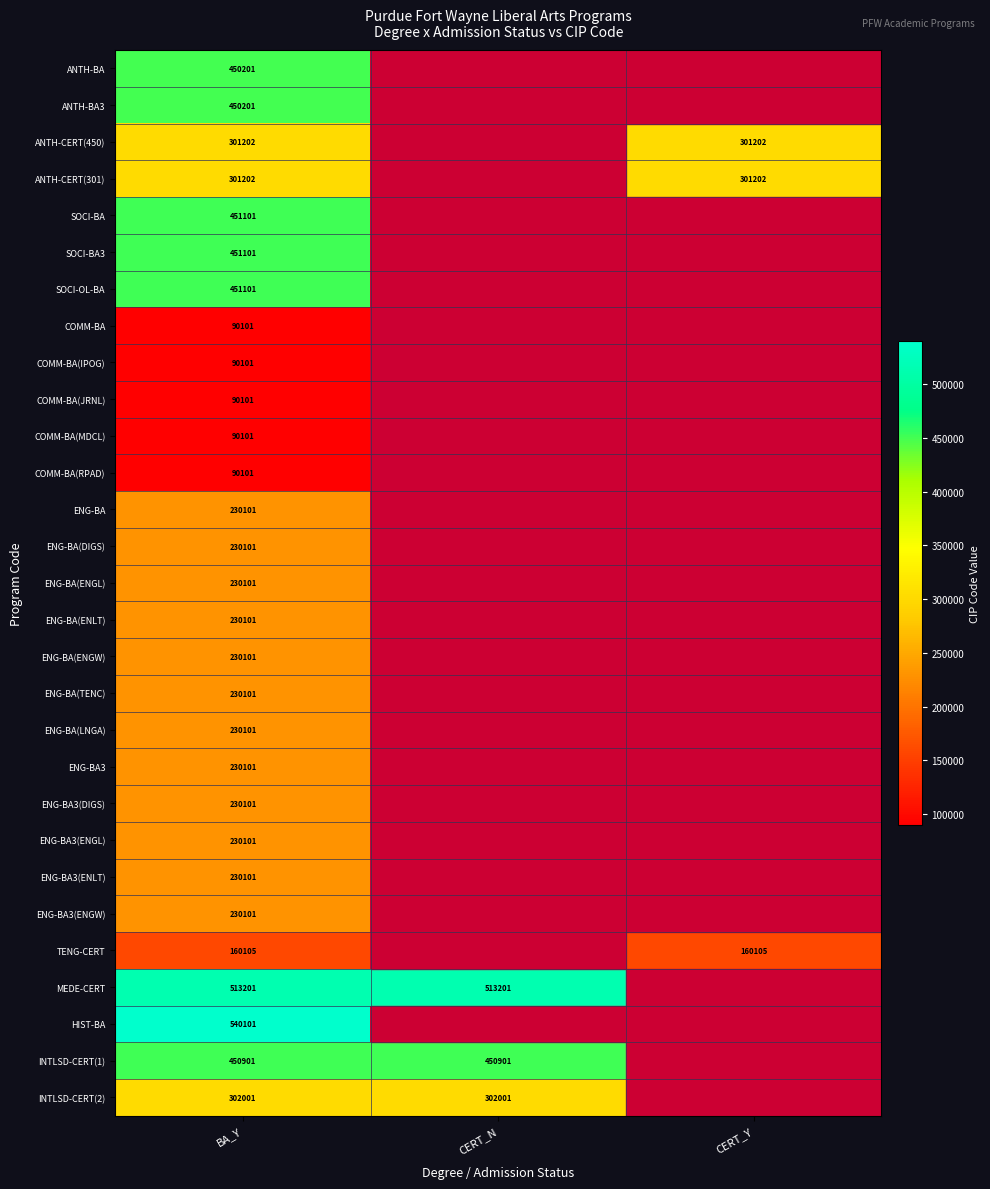

True or false: ENG-BA has a value of 121749 at BA_Y.

False